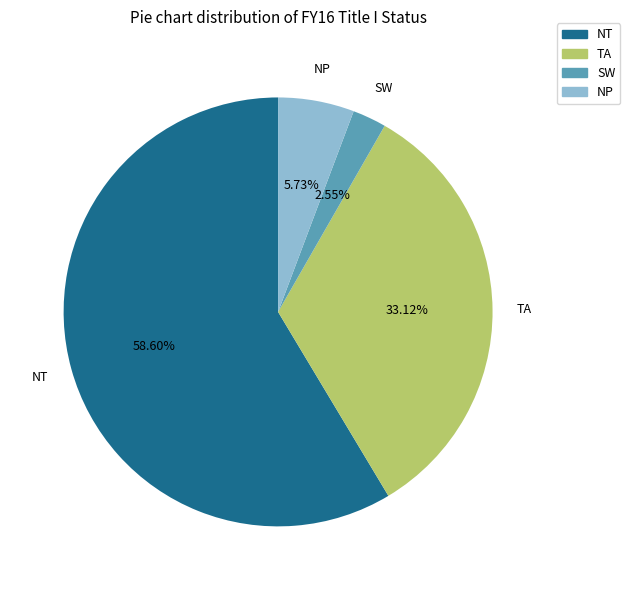

Is NT the majority of the pie?

Yes